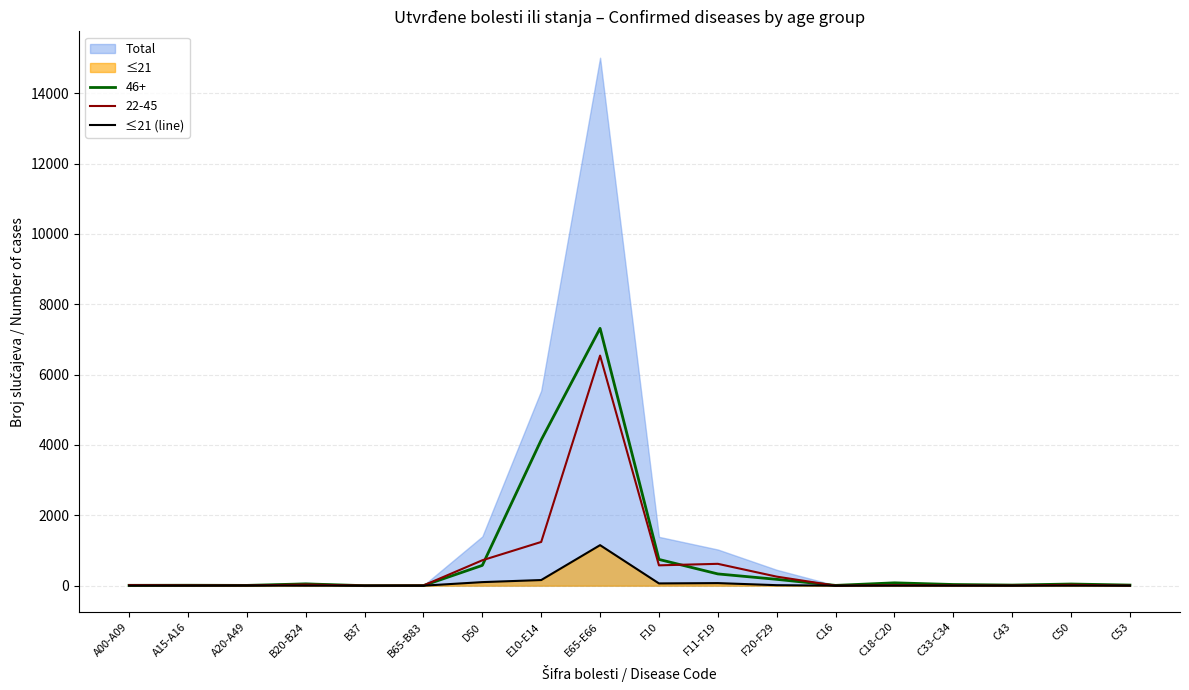

What is the difference between the maximum and second lowest values?

1152